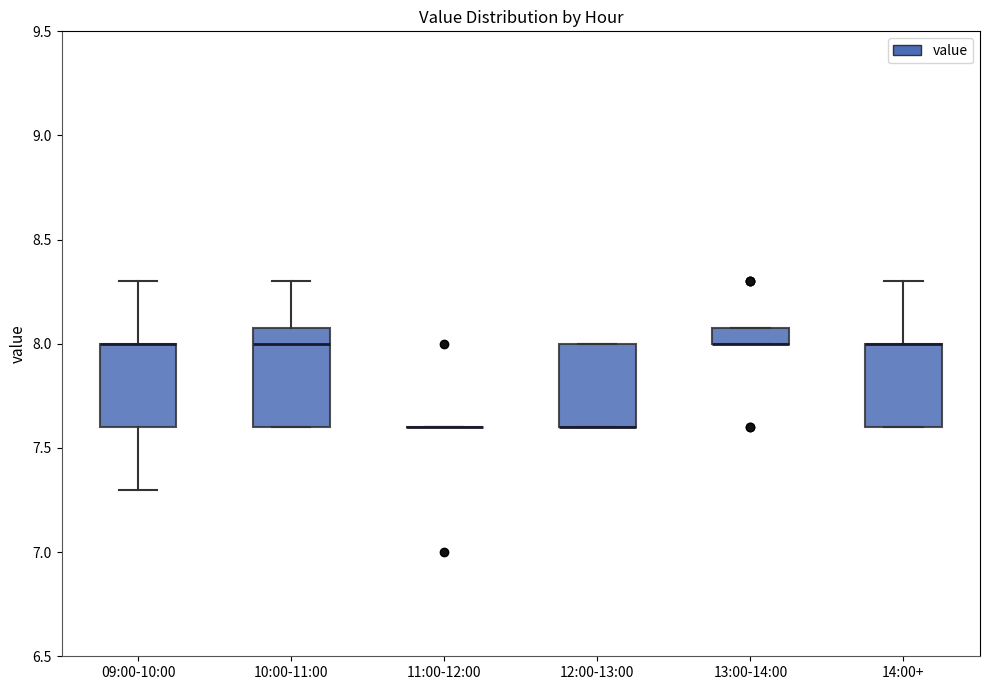

Where is the lower edge of the box for 14:00+ on the y-axis? The values are not printed on the chart, so give them approximately, as read against the axis.

7.6